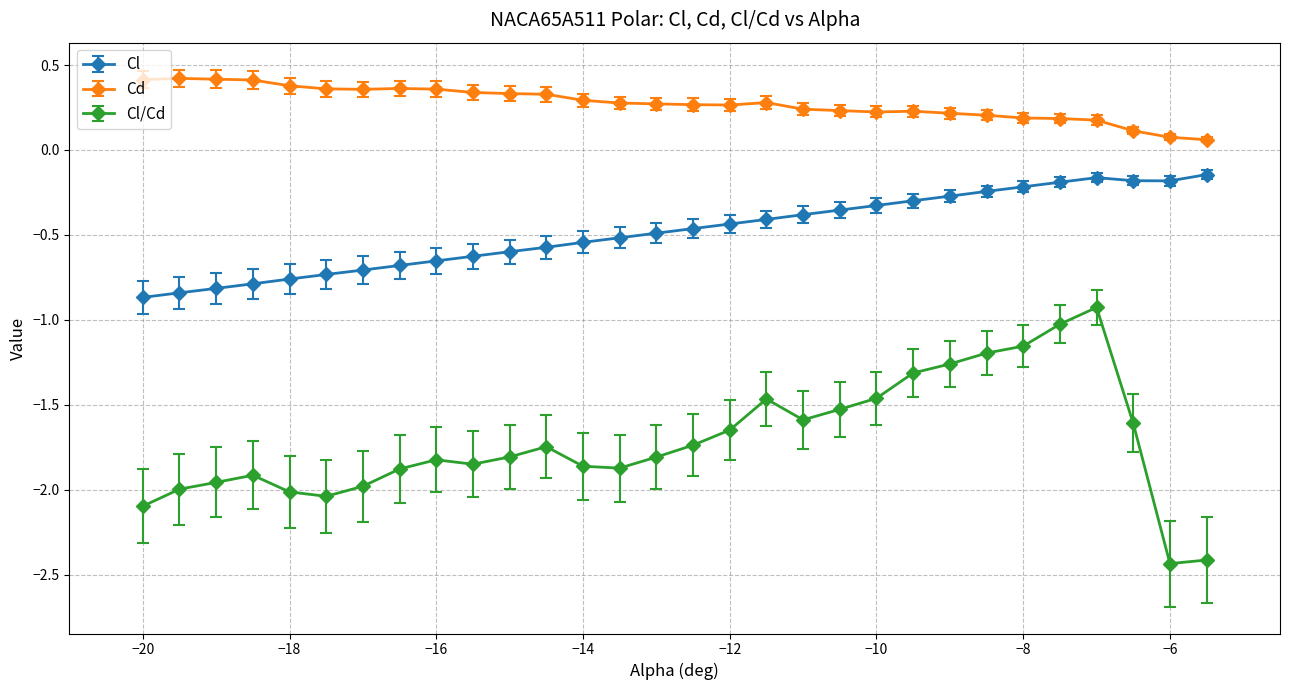

Which series has the largest range (max minus min)?

Cl/Cd